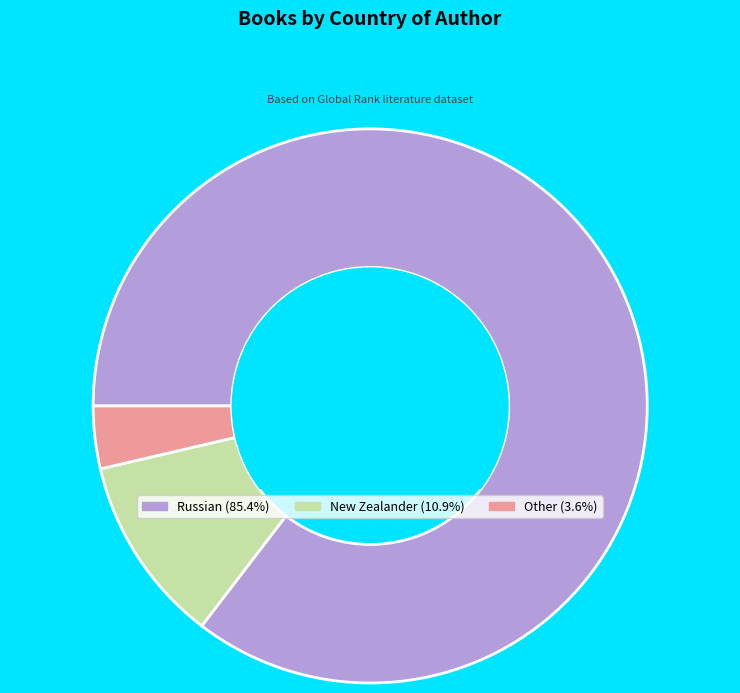

Combined, do New Zealander (10.9%) and Russian (85.4%) account for over 50%?

Yes